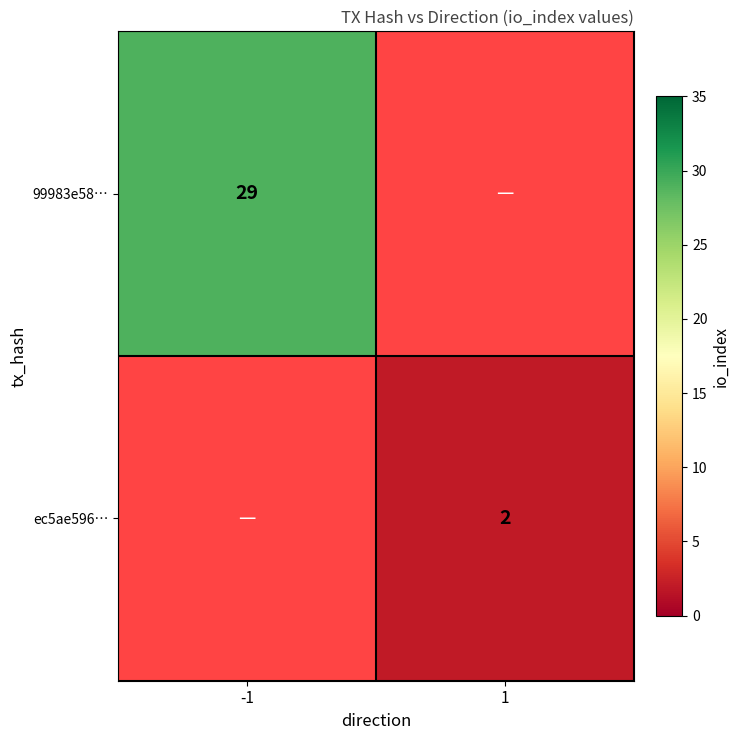

True or false: ec5ae596… has a value of 1 at 1.

False